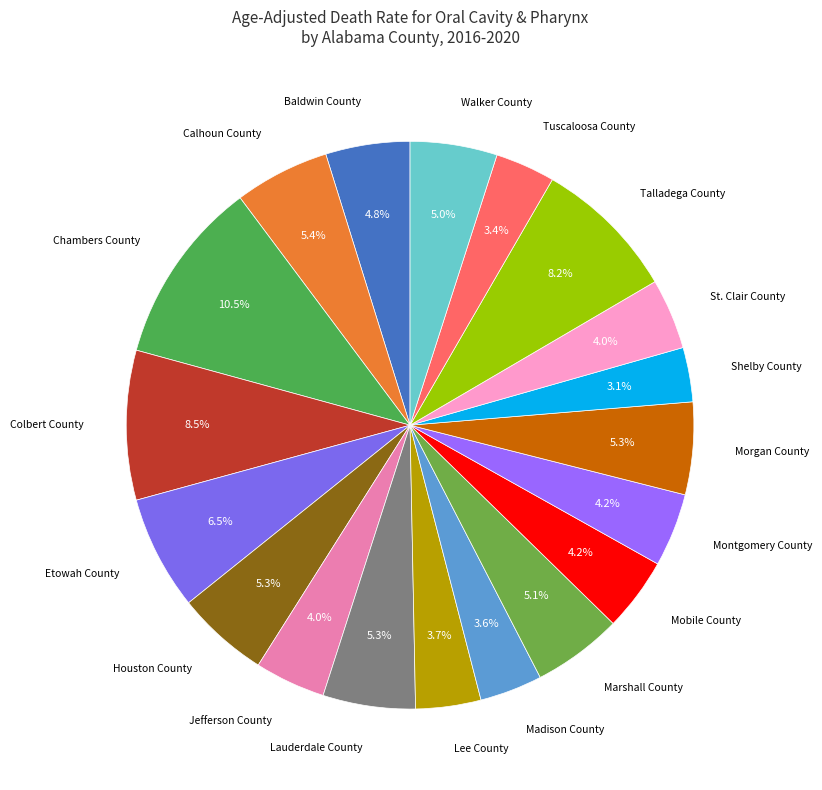

Count the number of slices in the pie.

19